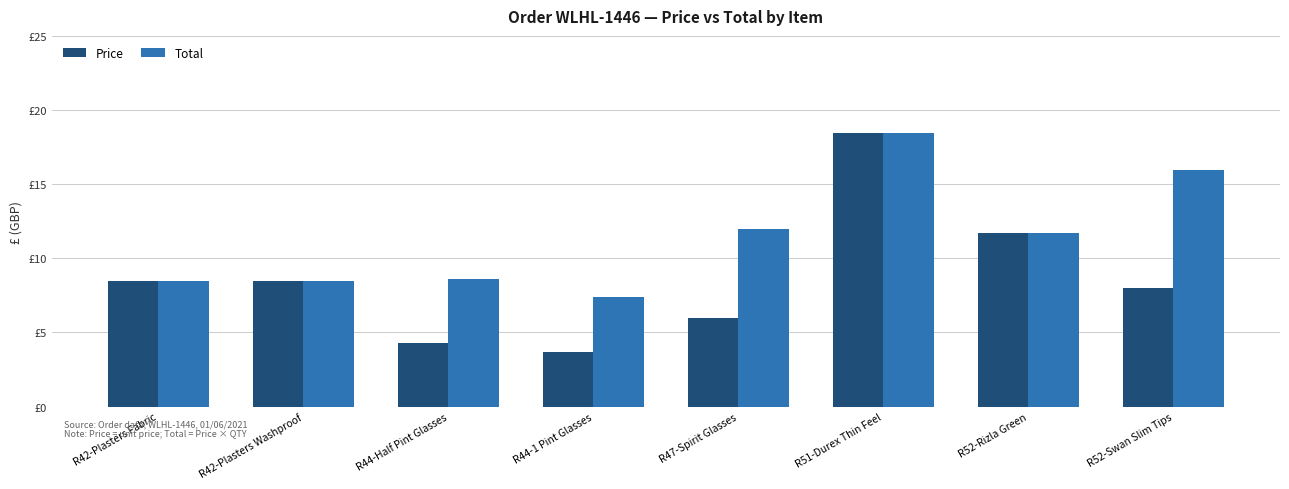

Reading right to left, transcribe all the data shown in this chart.

Price: 8.0	11.7	18.4	6.0	3.7	4.3	8.5	8.5
Total: 16.0	11.7	18.4	12.0	7.4	8.6	8.5	8.5